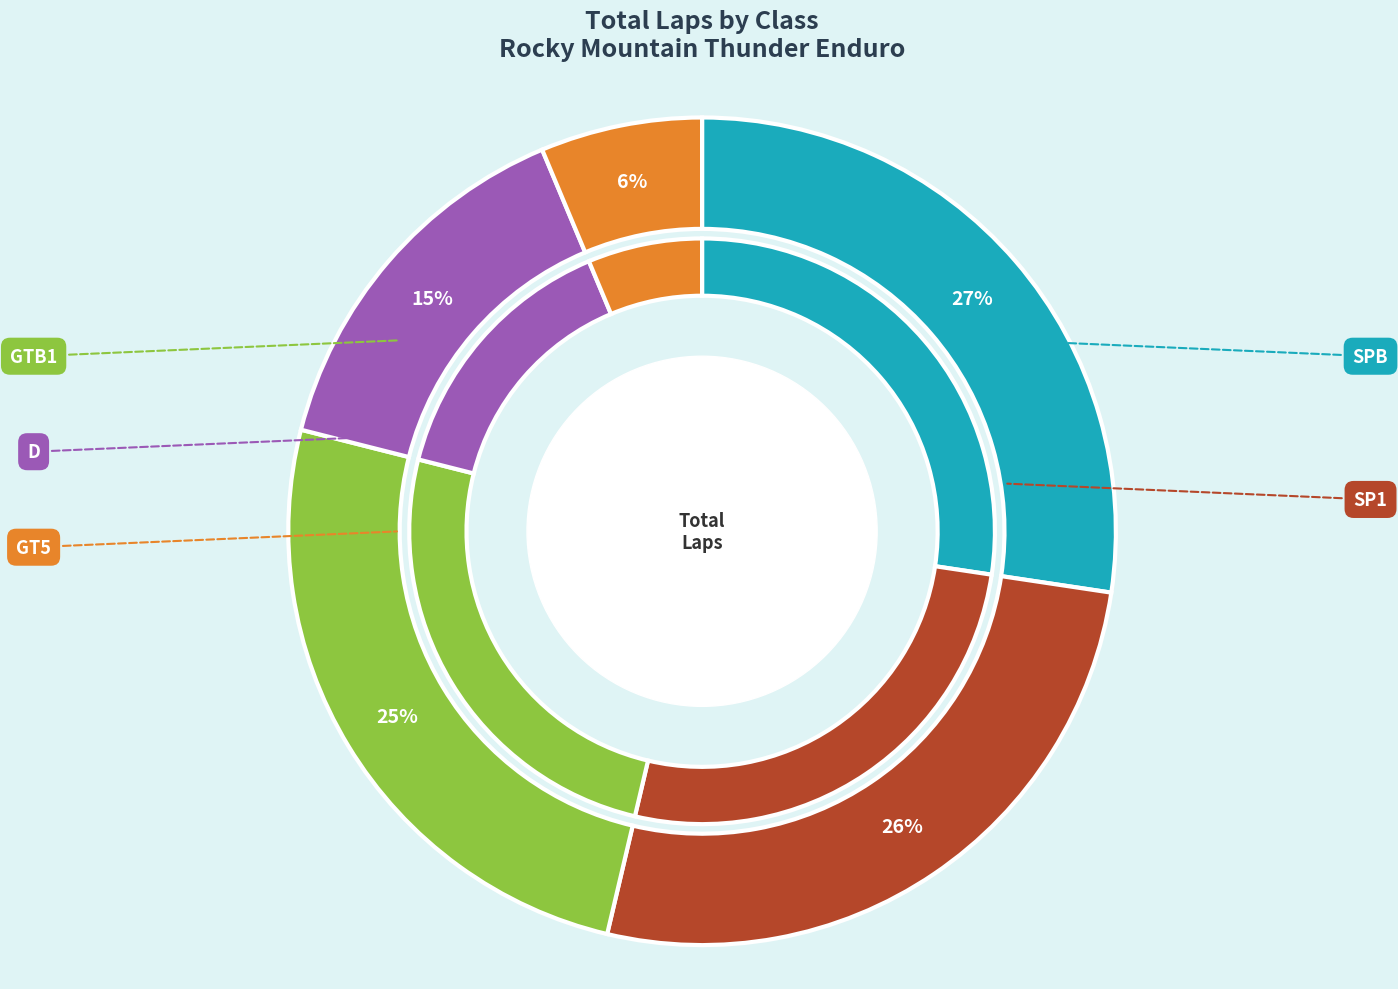

To the nearest percent, what is the difference between the largest and smallest slice percentages?

21%